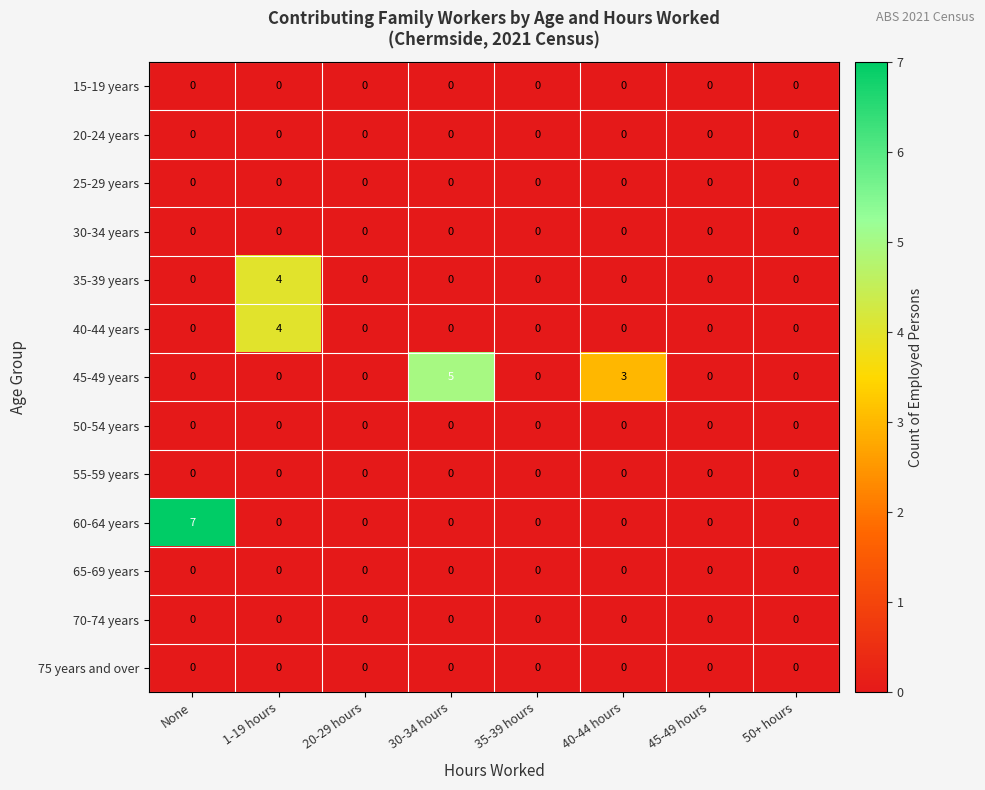

Between 40-44 hours and 50+ hours, which series saw the biggest shift?

45-49 years